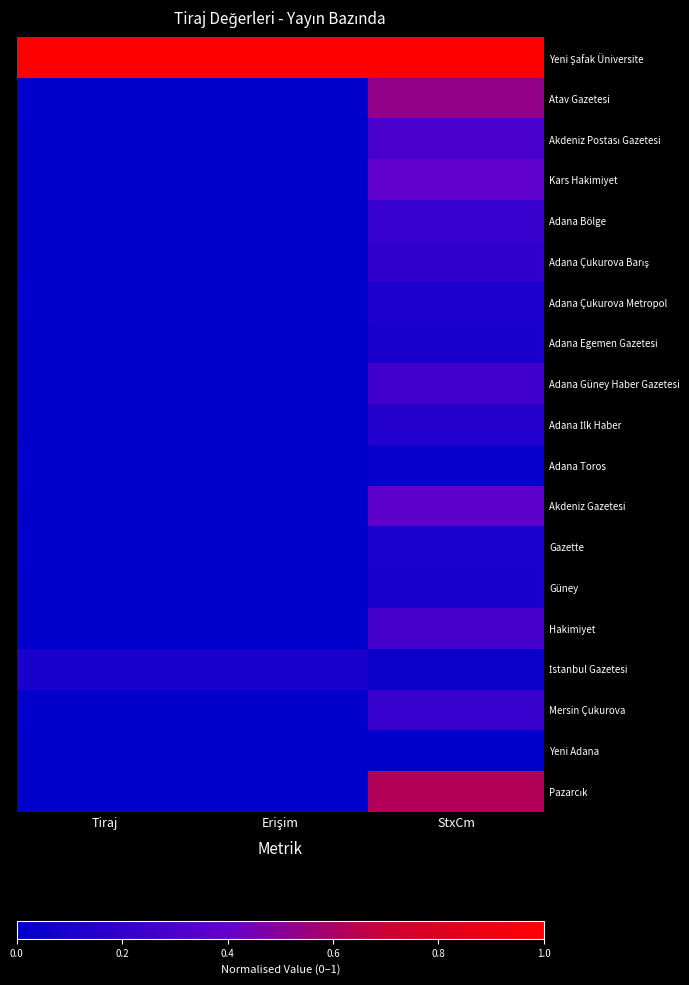

Which series has the largest range (max minus min)?

Pazarcık